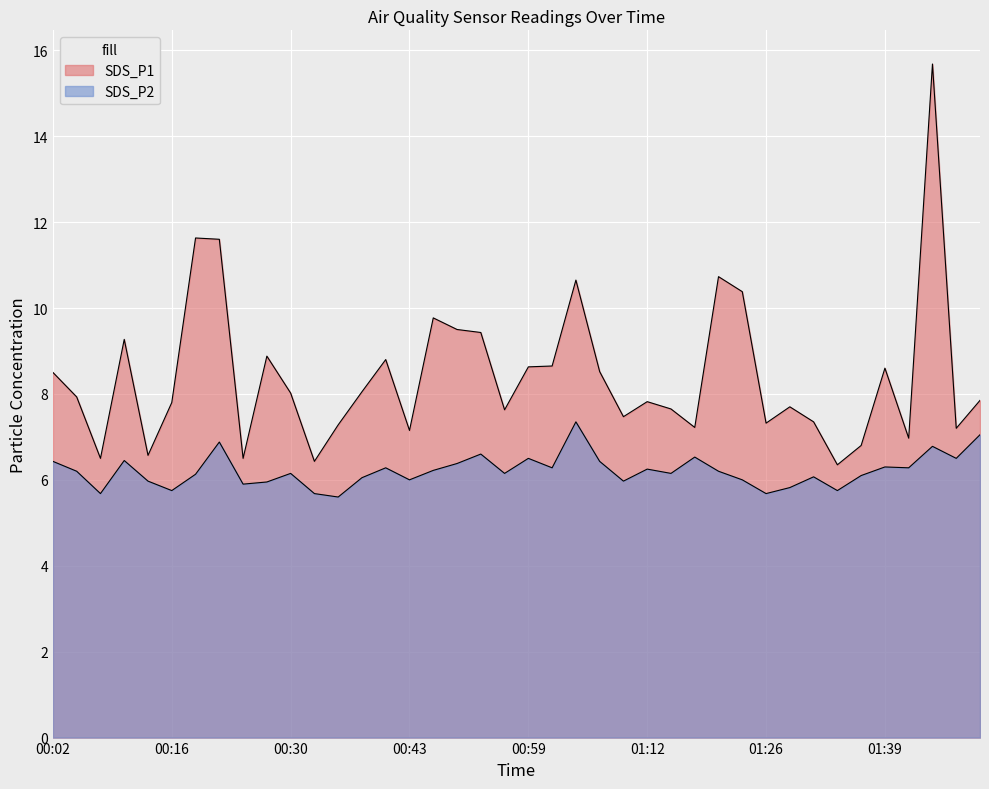

At how many categories does at least one series exceed 8?

19